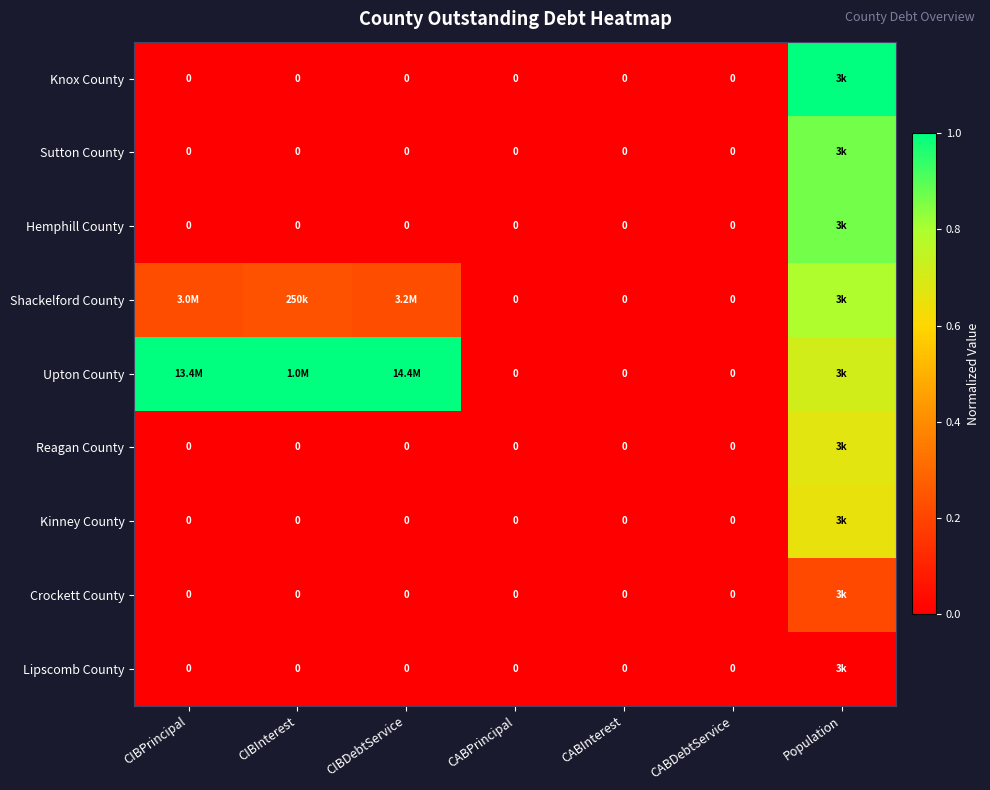

What is the difference between the maximum and minimum values in the Hemphill County series?

0.9